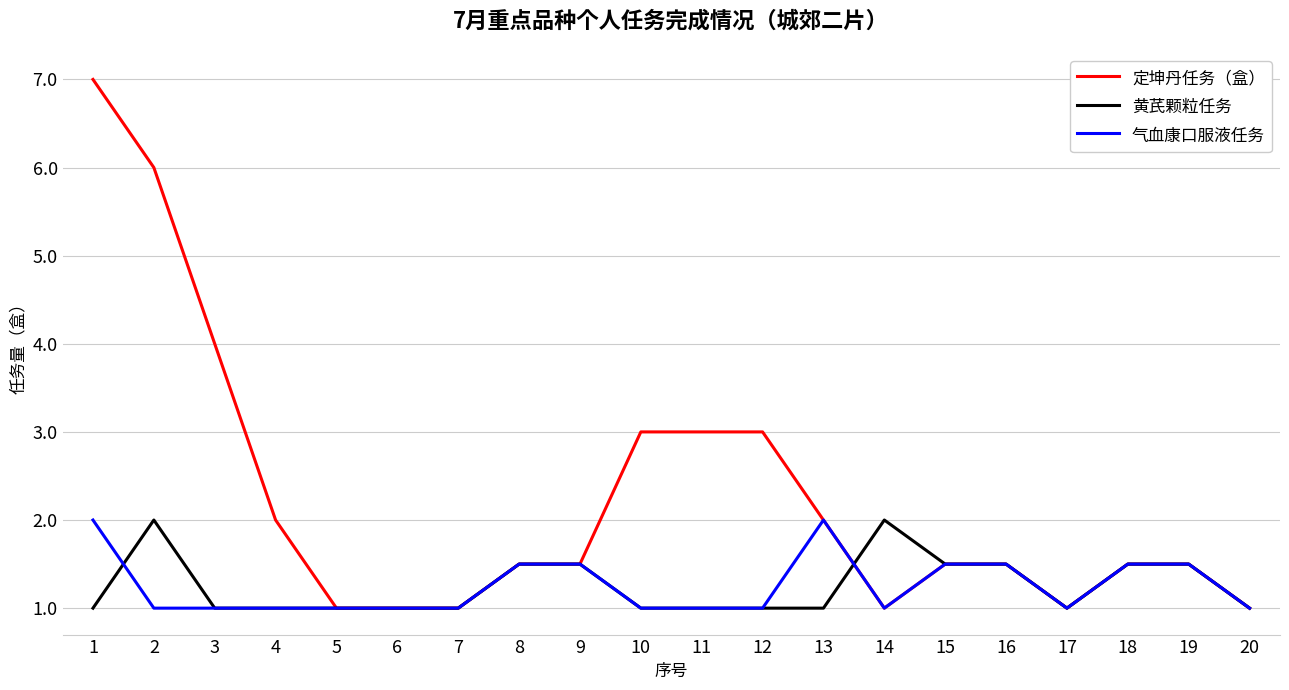

How many distinct data groups are displayed?

3